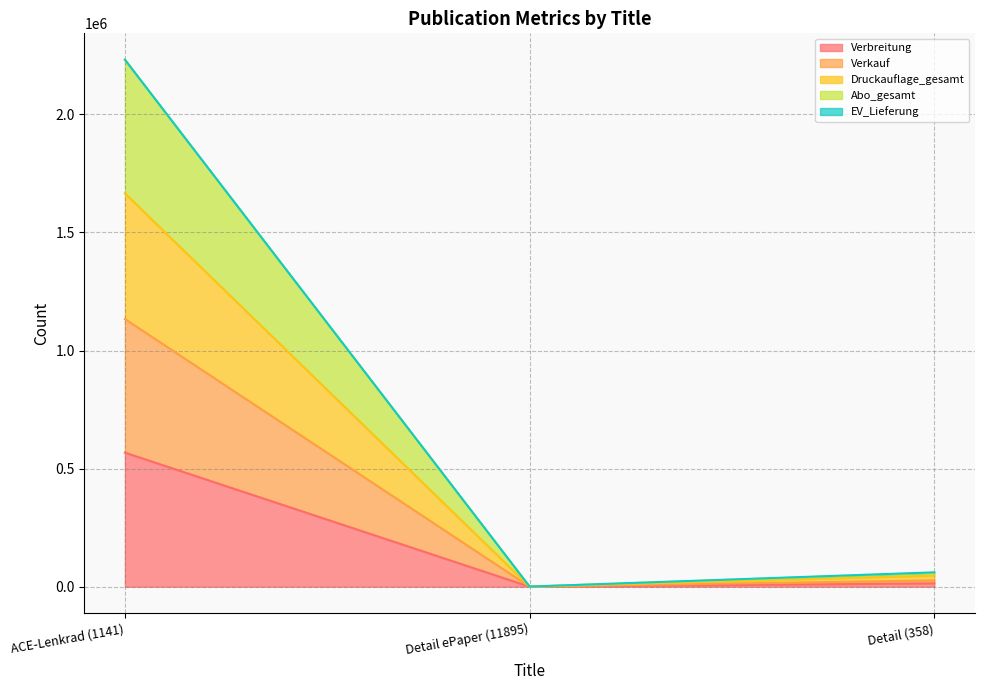

Where does the Druckauflage_gesamt series first go above 46884?

ACE-Lenkrad (1141)